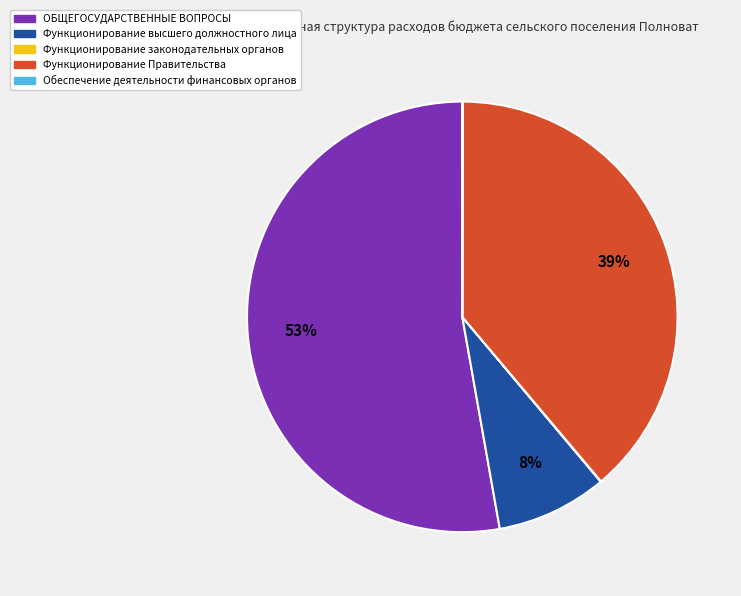

Which category has the biggest portion of the pie?

ОБЩЕГОСУДАРСТВЕННЫЕ ВОПРОСЫ